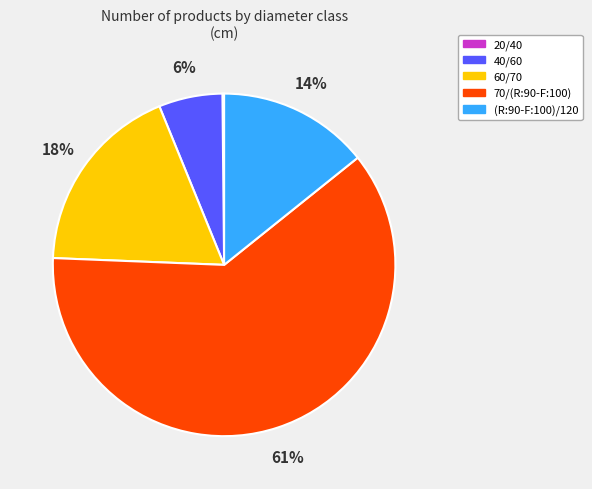

Is (R:90-F:100)/120 the majority of the pie?

No